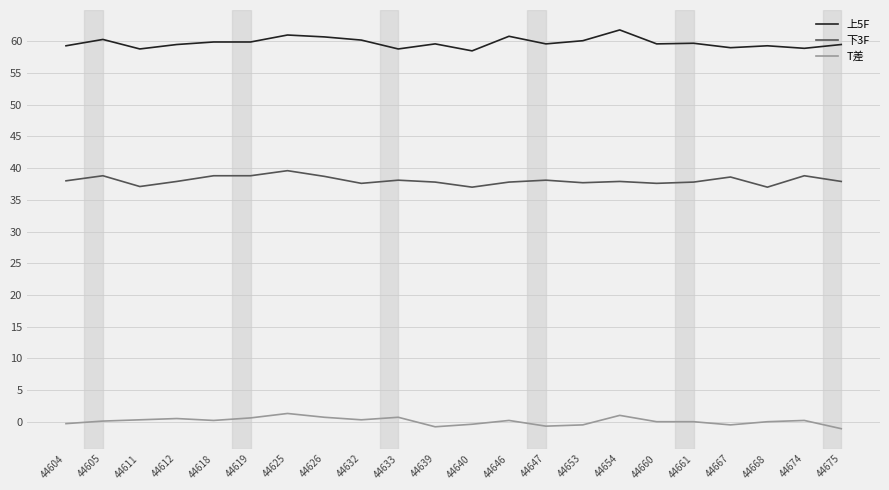

What is the sum of all T差 values?

1.8